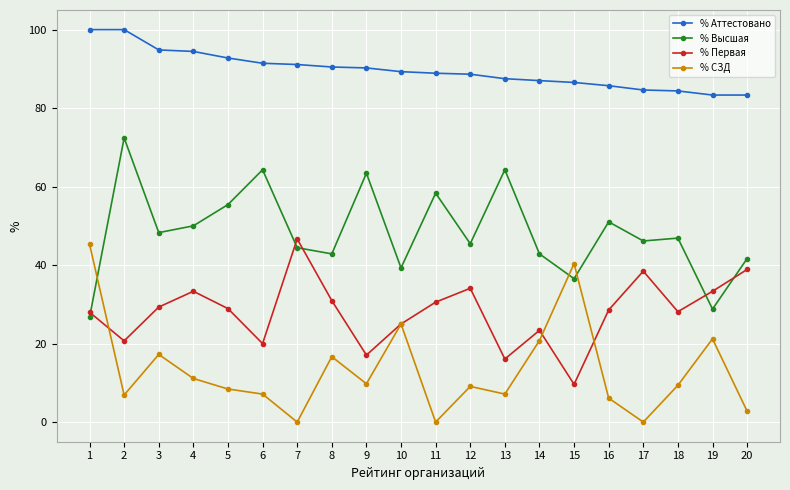

What is the greatest value displayed?

100.0